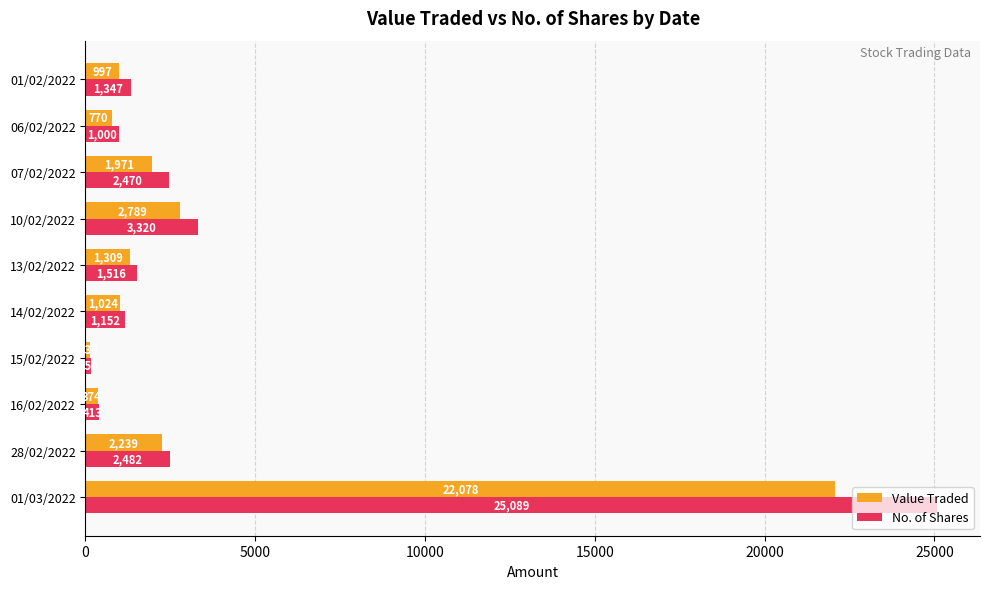

How many data points does each series have?

10